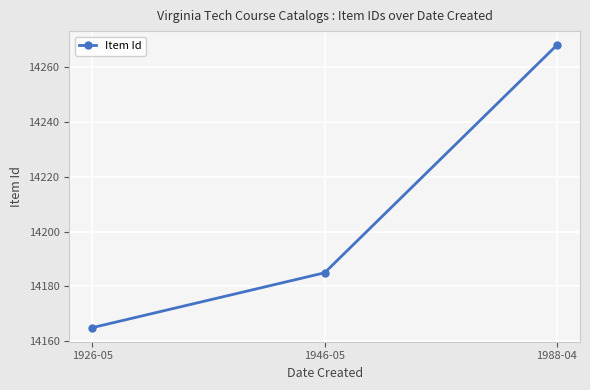

Count the number of data series in this chart.

1